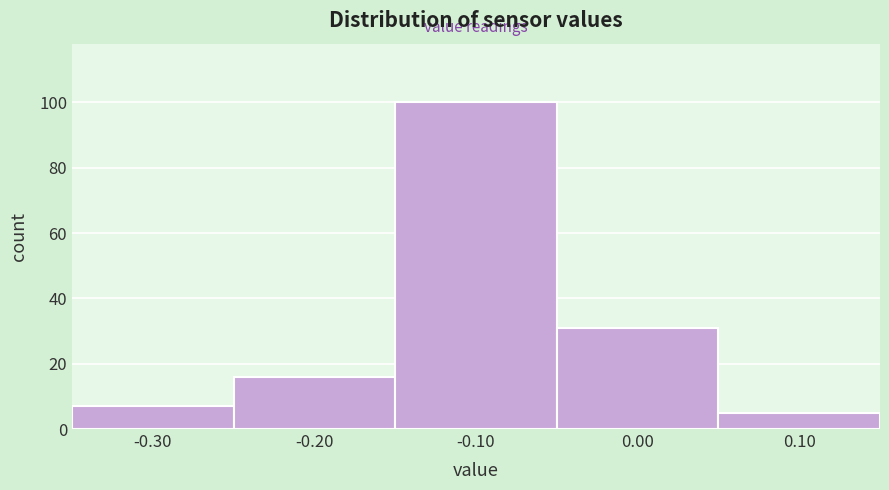

Reading left to right, list every bar in this chart as the range it spans on the x-axis followed by its height. The values are not printed on the chart, so give them approximately, as read against the axis.

-0.35 to -0.25: 8
-0.25 to -0.15: 16
-0.15 to -0.05: 100
-0.05 to 0.05: 32
0.05 to 0.15: 6